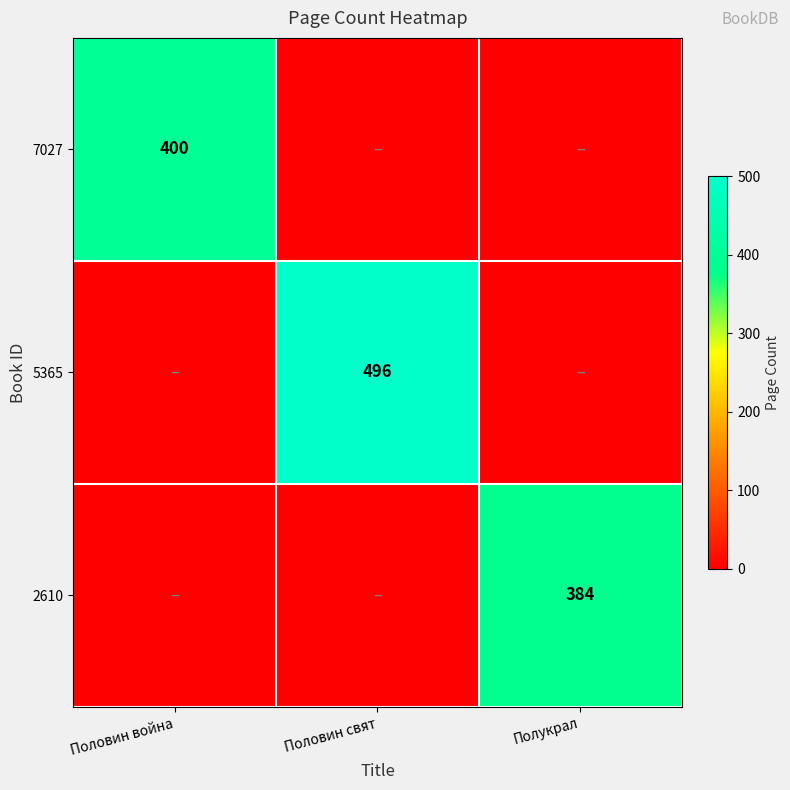

At how many categories does at least one series exceed 276?

3